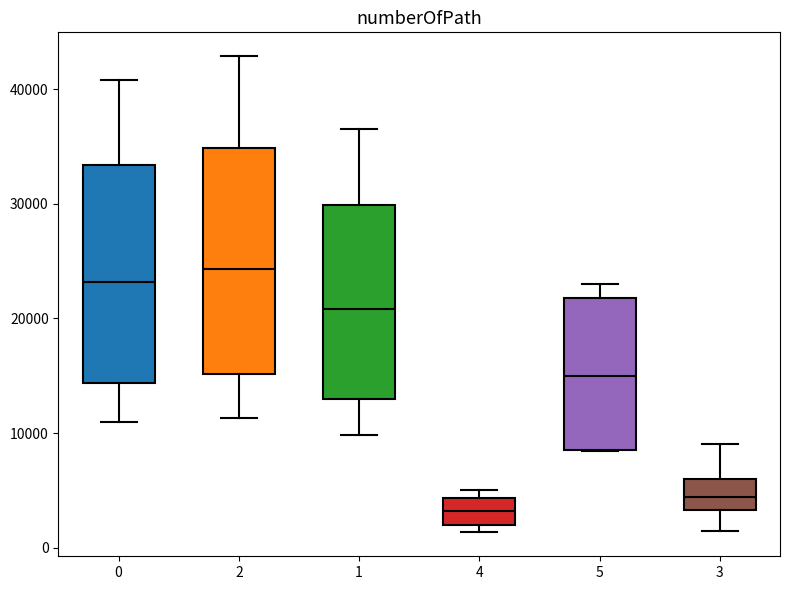

Reading left to right, transcribe this box plot: for each box, give where its median line is, the range the box spans, and where its two whiskers end, as read against the y-axis. The values are not printed on the chart, so give them approximately, as read against the axis.

0: median 23000, box 14000 to 33000, whiskers 11000 to 41000
2: median 24000, box 15000 to 35000, whiskers 11000 to 43000
1: median 21000, box 13000 to 30000, whiskers 10000 to 37000
4: median 3000, box 2000 to 4000, whiskers 1000 to 5000
5: median 15000, box 9000 to 22000, whiskers 8000 to 23000
3: median 4000, box 3000 to 6000, whiskers 1000 to 9000